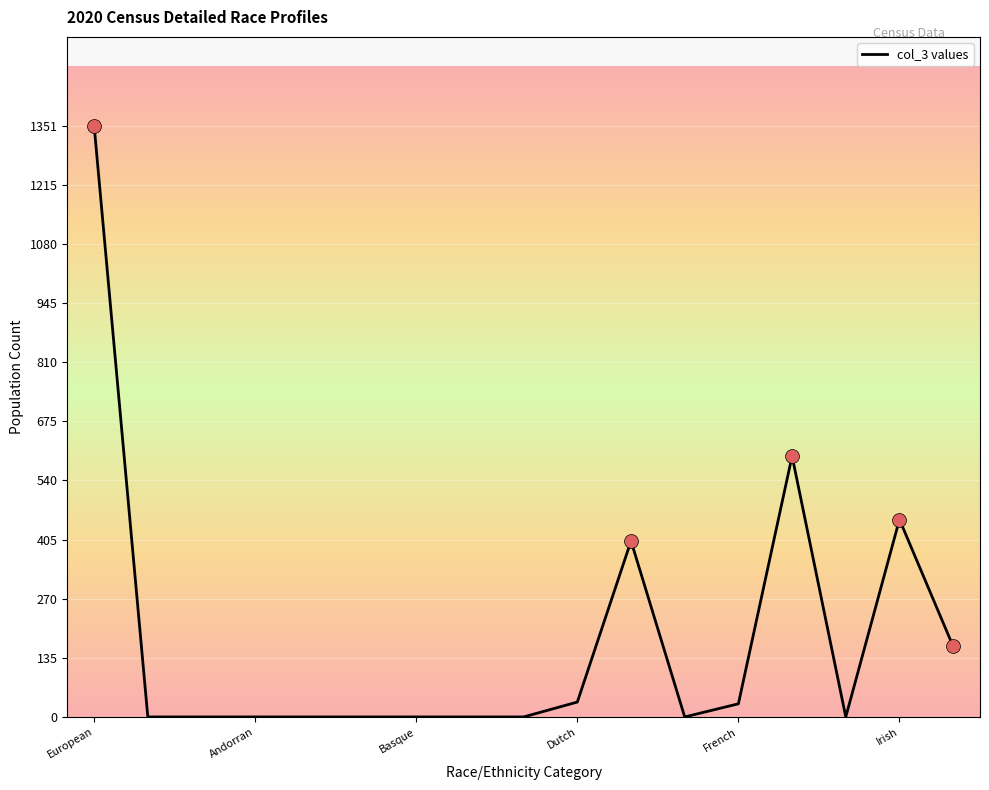

What is the difference between the maximum and minimum values?

1351